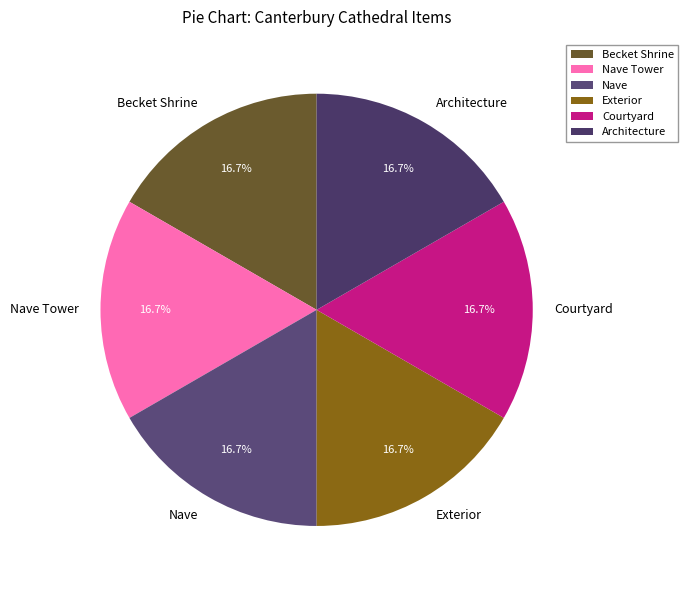

What portion of the pie excludes Nave?

83.3%